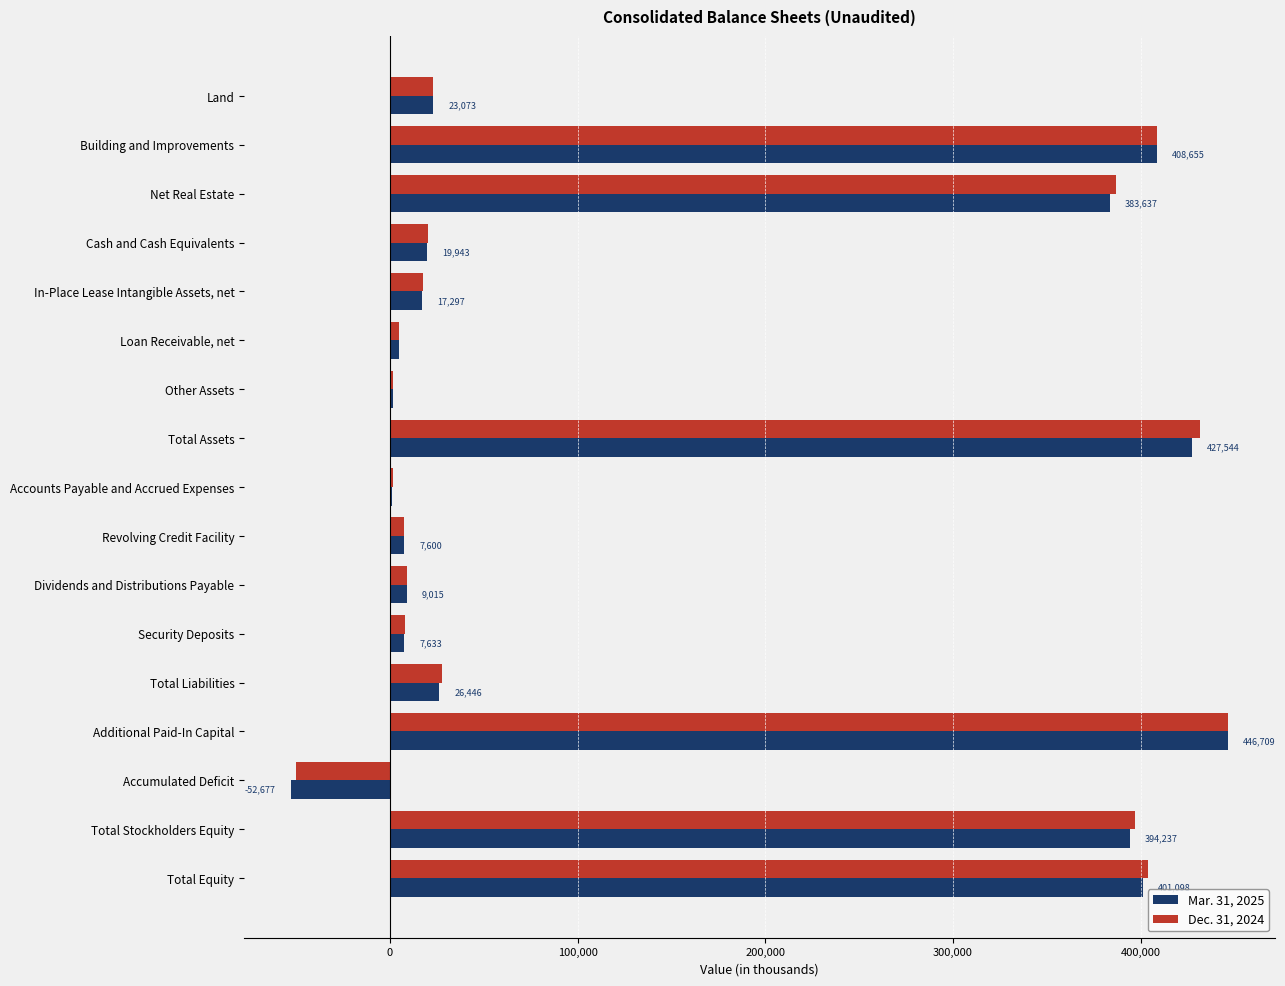

What is the total value across all series at Total Equity?

805070